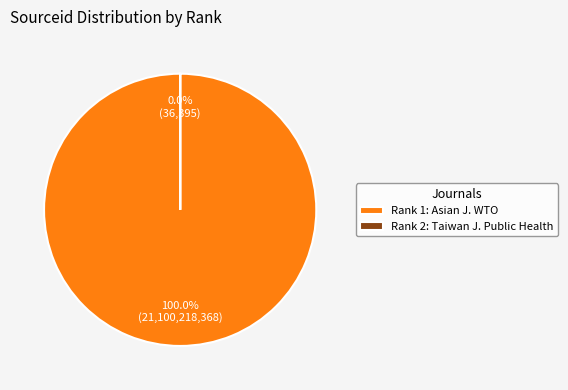

Count the number of slices in the pie.

2